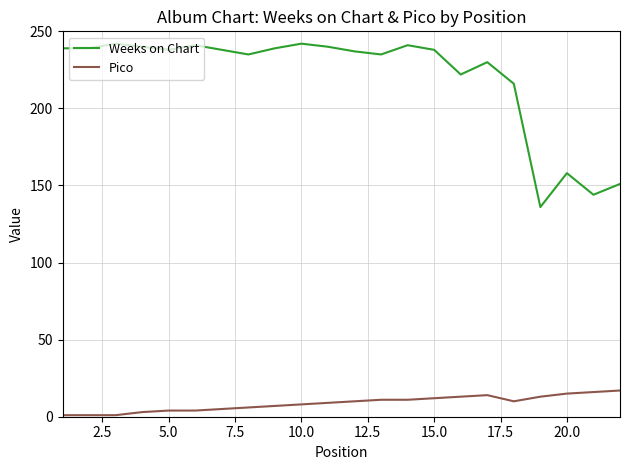

What is the difference between the maximum and minimum values in the Pico series?

16